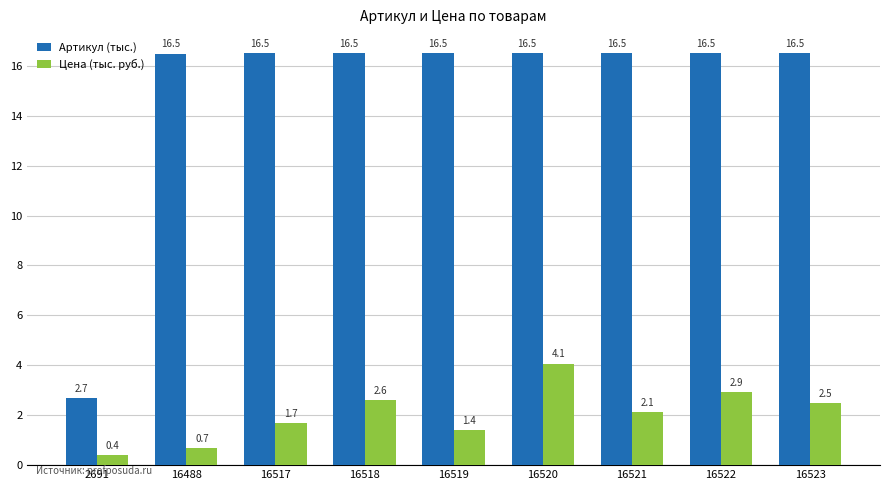

Reading left to right, list all the values displayed in this chart.

Артикул (тыс.): 2.7	16.5	16.5	16.5	16.5	16.5	16.5	16.5	16.5
Цена (тыс. руб.): 0.4	0.7	1.7	2.6	1.4	4.1	2.1	2.9	2.5